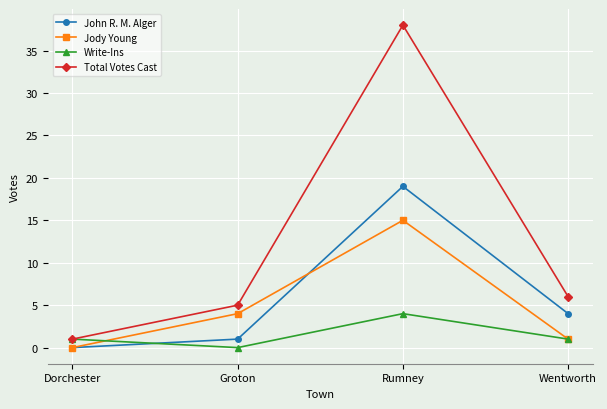

True or false: Total Votes Cast and John R. M. Alger cross at least once.

False